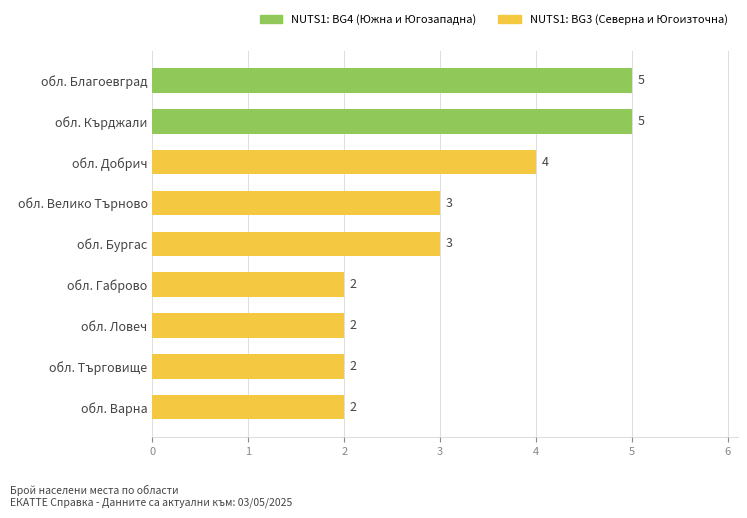

Count the values in the range 2 to 4.

7